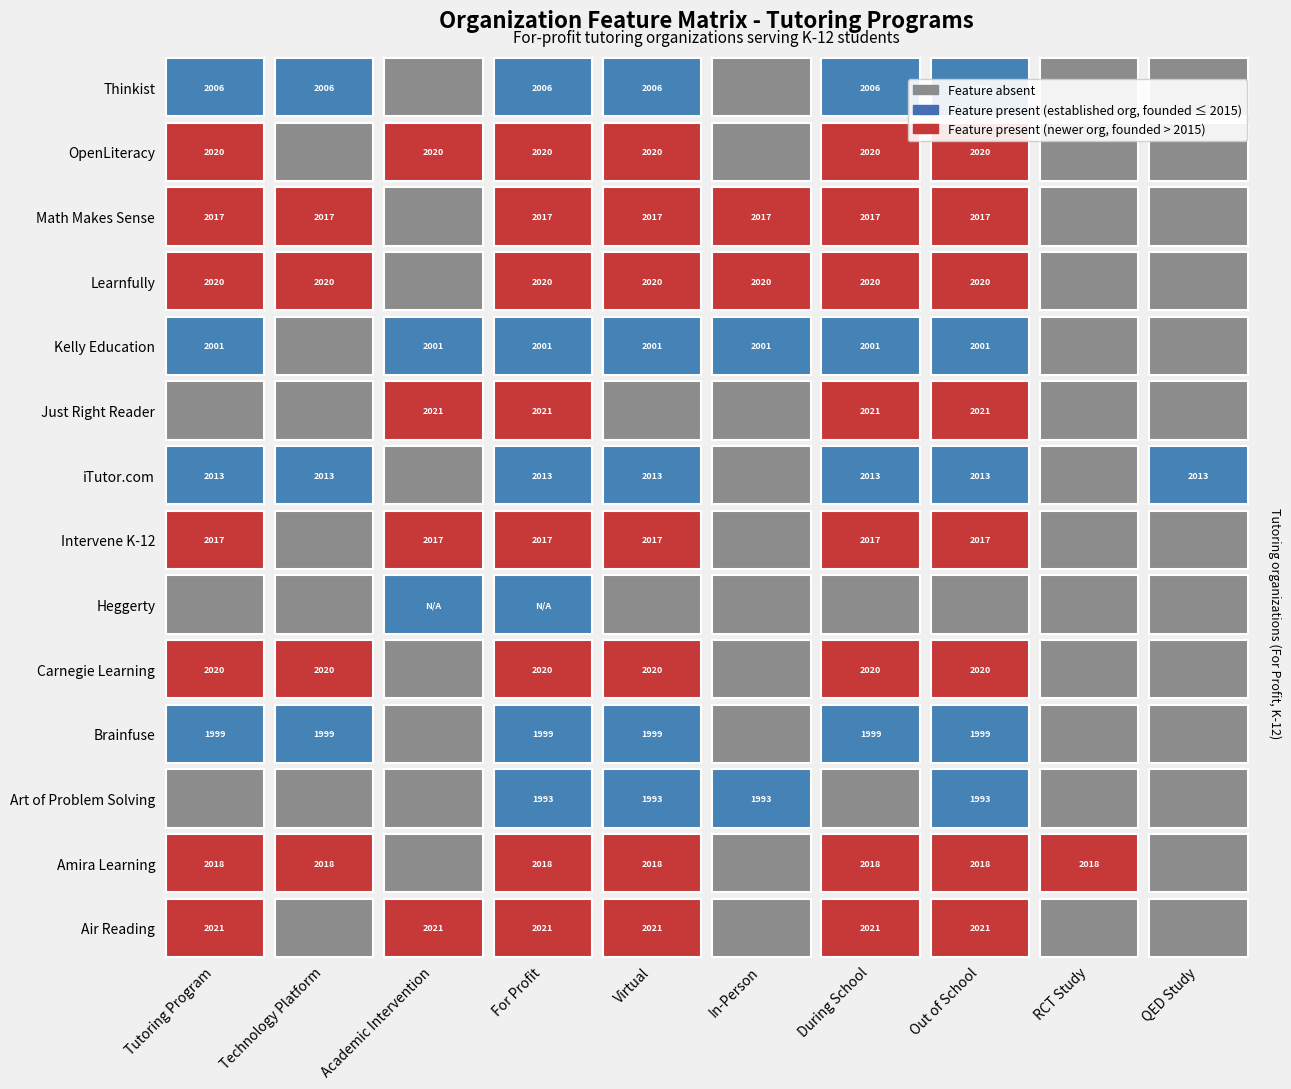

Reading left to right, what are all the values shown in this chart?

year_started=2021	1=2018	2=1993	3=1999	4=2020	5=0	6=2017	7=2013	8=2021	9=2001	10=2020	11=2017	12=2020	13=2006